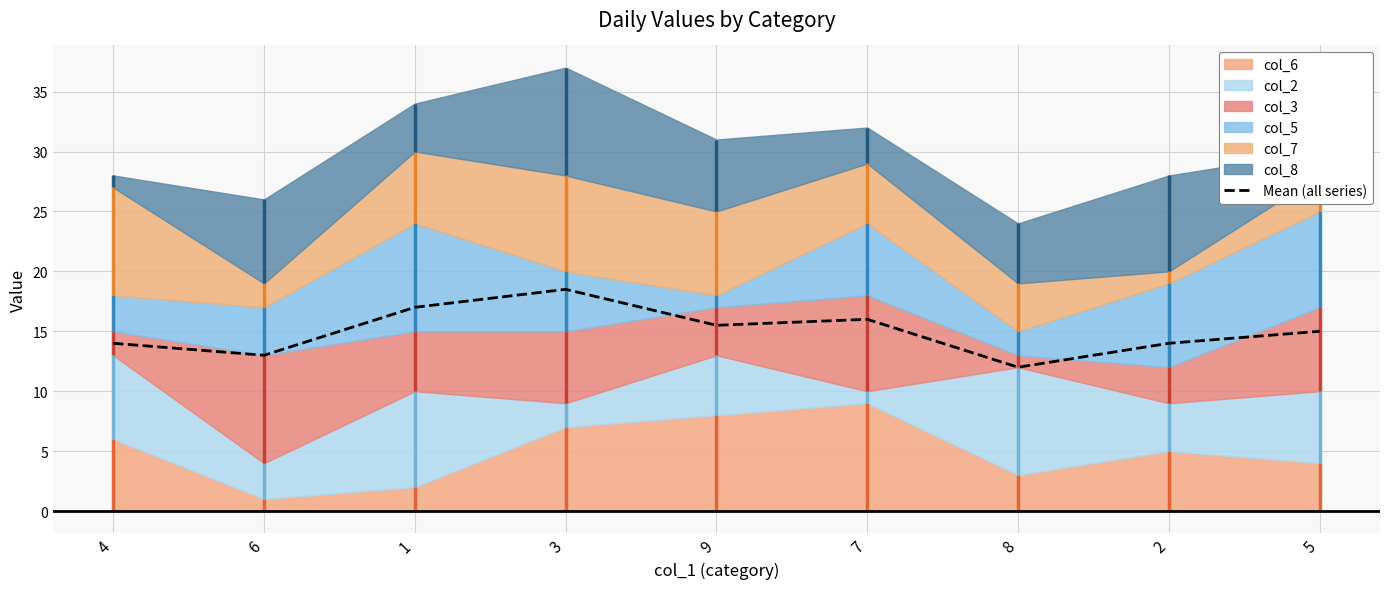

Is it true that the value at 5 is 24.5?

False